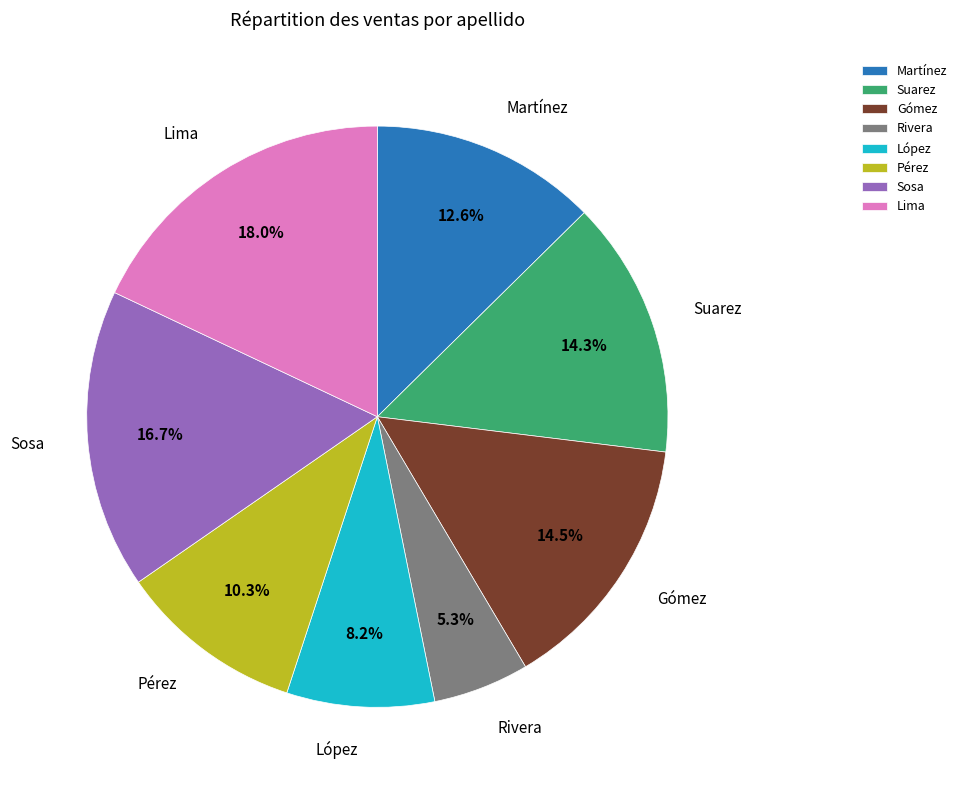

What is the ratio of the value at Rivera to the value at Martínez?

0.4